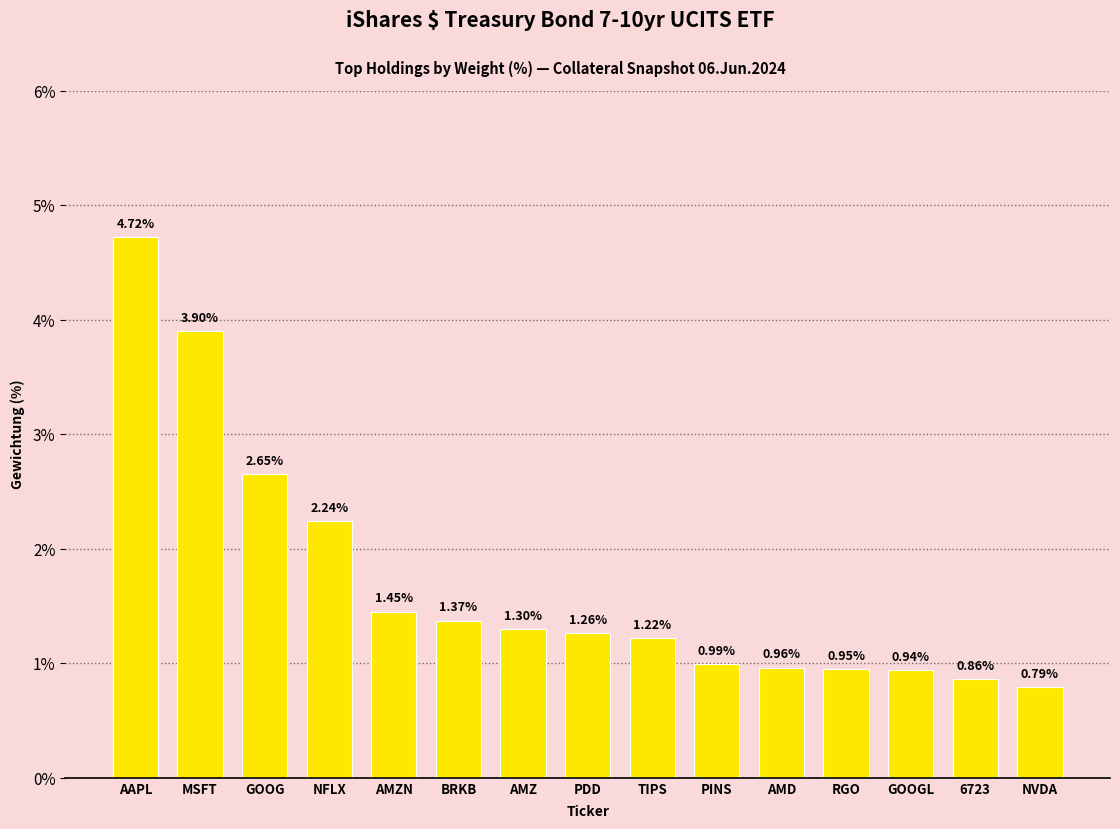

What position from the right is AMD?

5